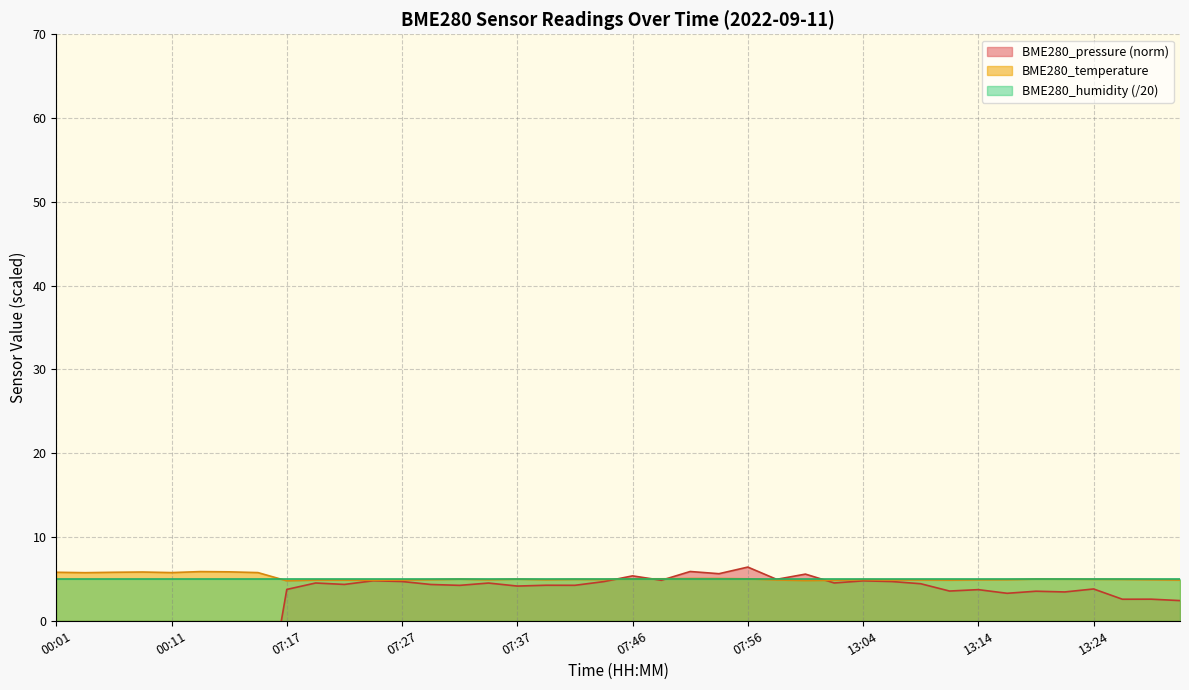

What is the value of the BME280_pressure point at the 21st from the left?

5.4